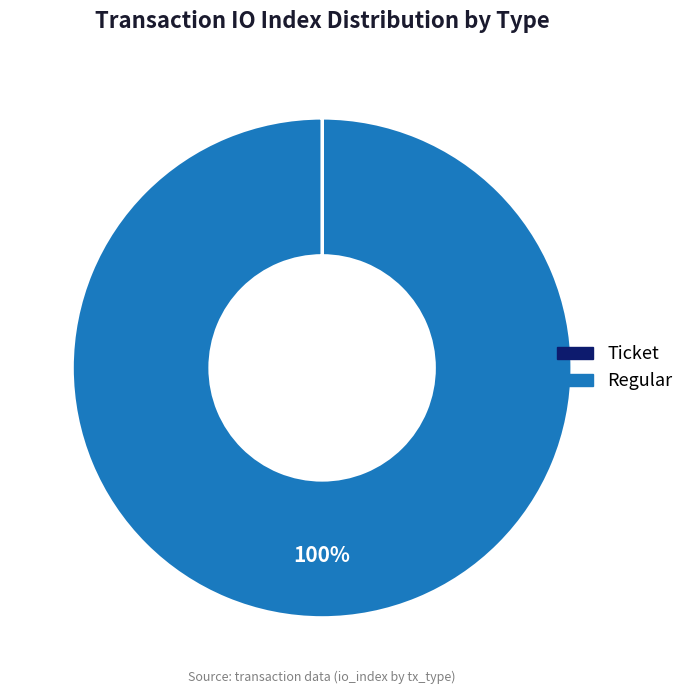

To the nearest percent, what is the average slice percentage?

50%